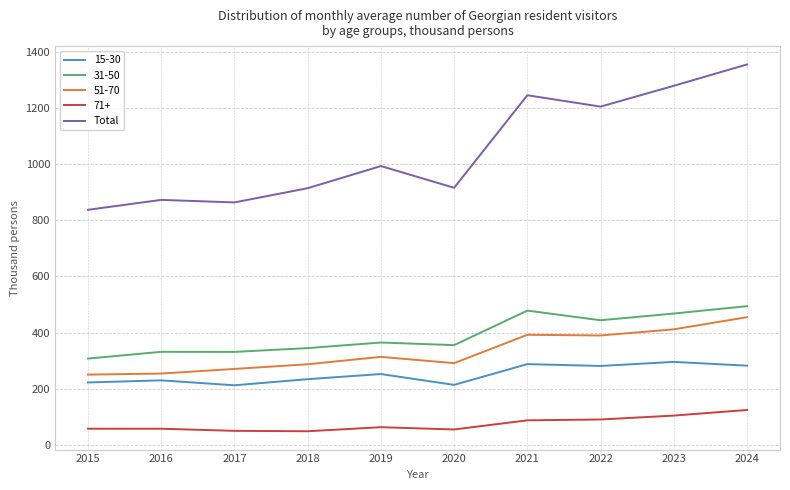

What is the difference between the maximum and minimum values in the 15-30 series?

83.3